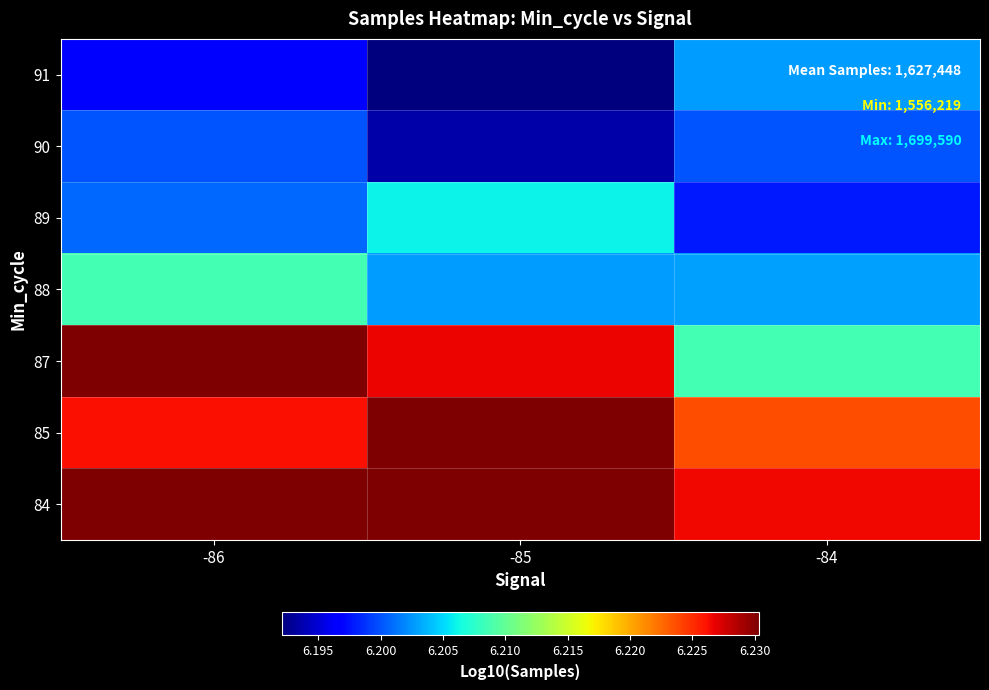

What is the greatest value displayed?

6.2